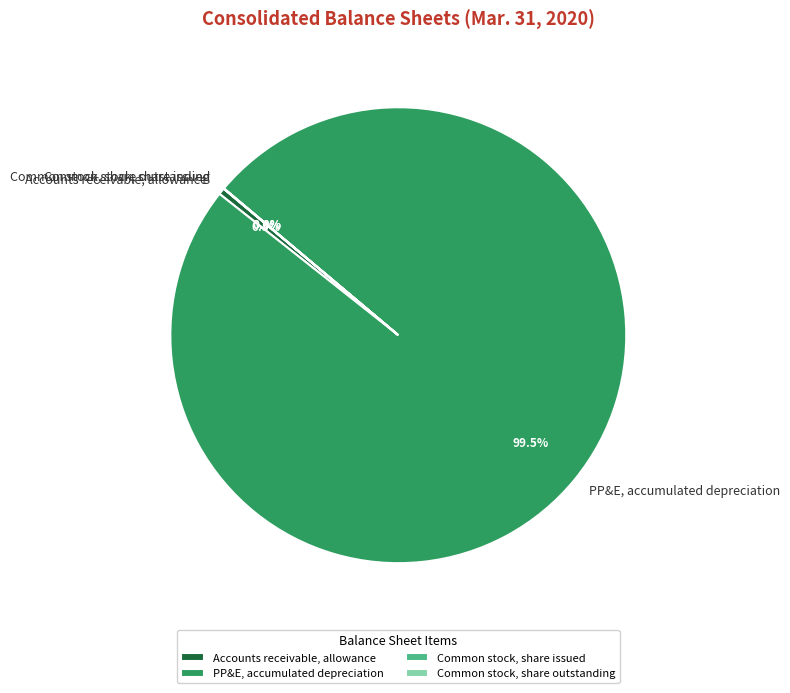

What portion of the pie excludes Accounts receivable, allowance?

99.5%